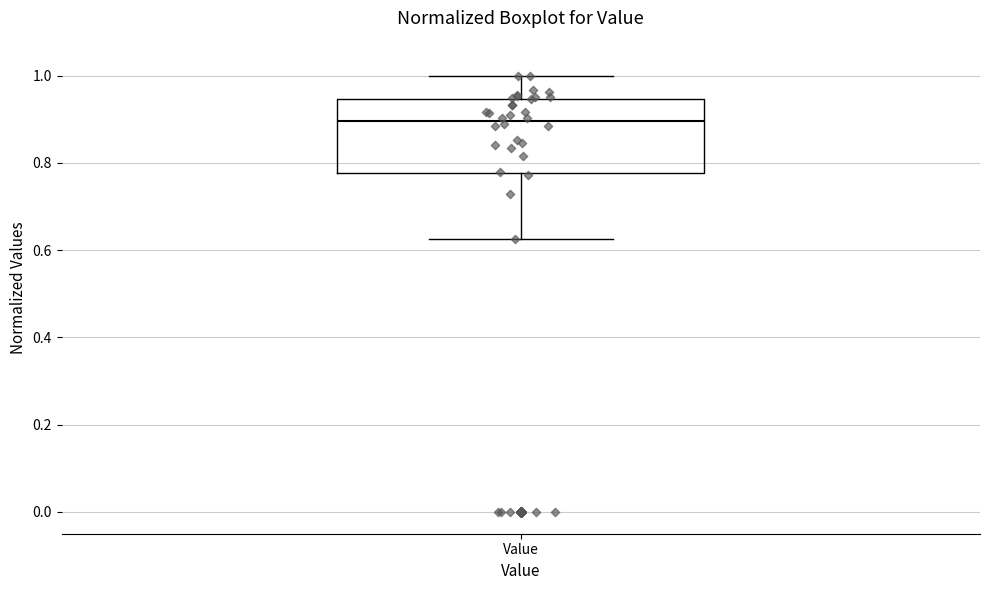

Transcribe this box plot: give where the median line is, the range the box spans, and where the two whiskers end, as read against the y-axis. The values are not printed on the chart, so give them approximately, as read against the axis.

median 0.90, box 0.78 to 0.94, whiskers 0.62 to 1.00